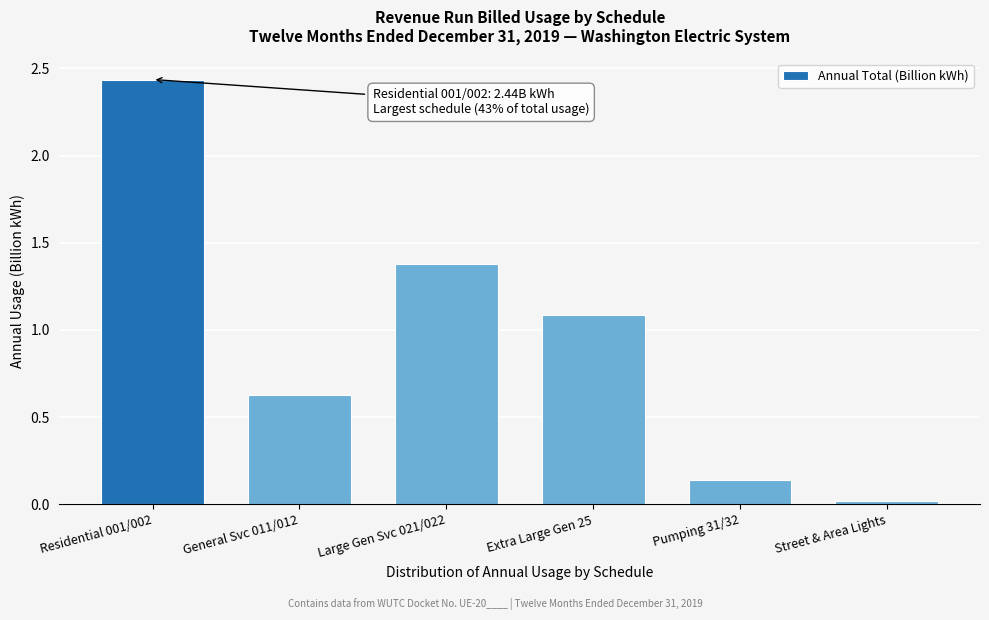

What is the sum of the values at Residential 001/002 and Extra Large Gen 25?

3.5